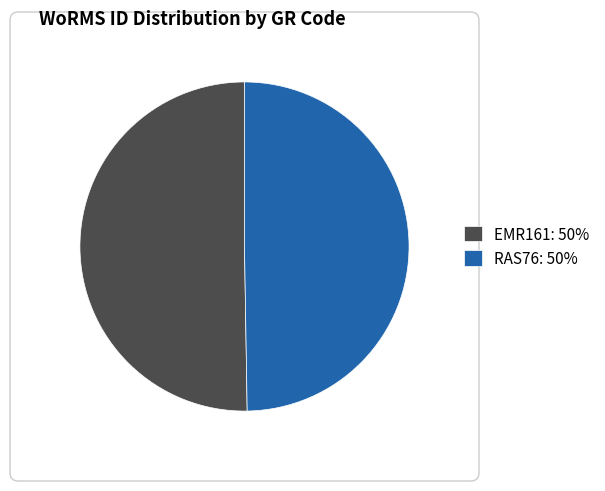

Is it true that RAS76: 50% is 50% of the pie?

True